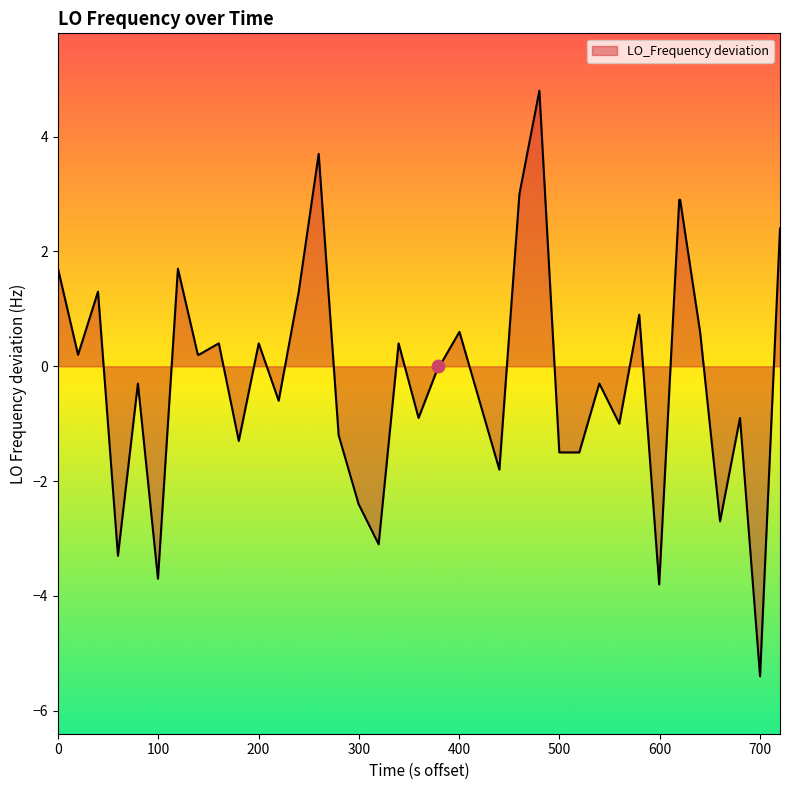

What is the minimum value shown in the chart?

-5.4